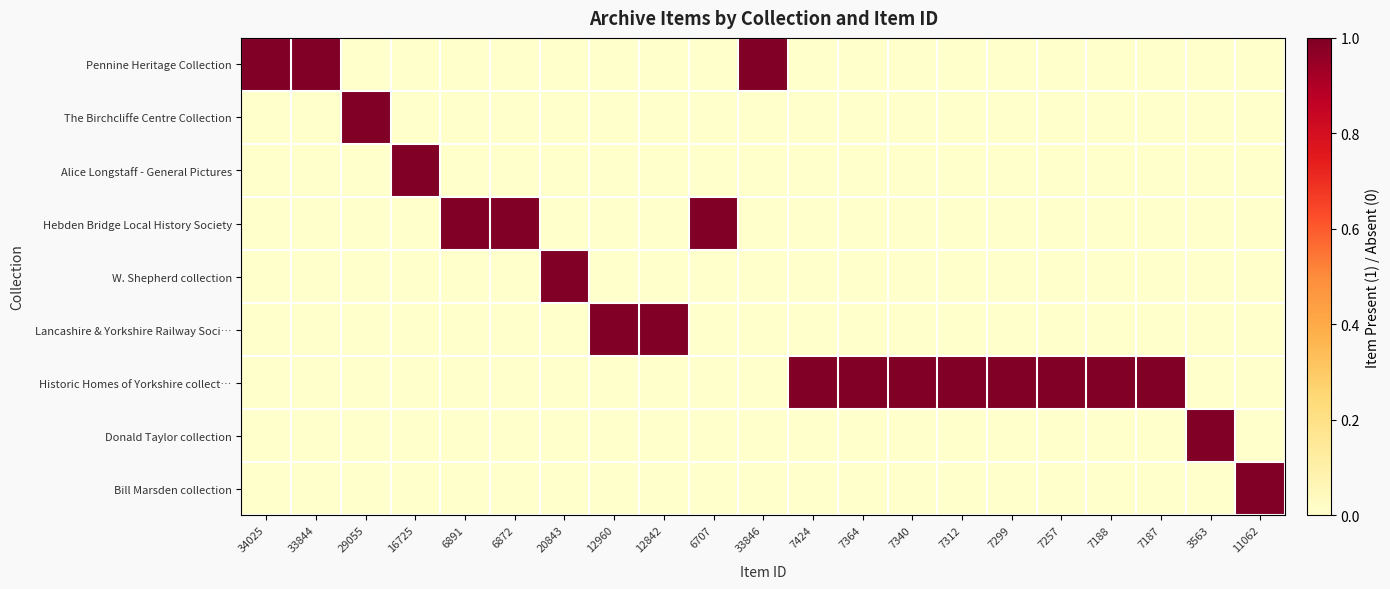

Reading left to right, list all the values displayed in this chart.

Pennine Heritage Collection: 34025=1	33844=1	29055=0	16725=0	6891=0	6872=0	20843=0	12960=0	12842=0	6707=0	33846=1	7424=0	7364=0	7340=0	7312=0	7299=0	7257=0	7188=0	7187=0	3563=0	11062=0
The Birchcliffe Centre Collection: 34025=0	33844=0	29055=1	16725=0	6891=0	6872=0	20843=0	12960=0	12842=0	6707=0	33846=0	7424=0	7364=0	7340=0	7312=0	7299=0	7257=0	7188=0	7187=0	3563=0	11062=0
Alice Longstaff - General Pictures: 34025=0	33844=0	29055=0	16725=1	6891=0	6872=0	20843=0	12960=0	12842=0	6707=0	33846=0	7424=0	7364=0	7340=0	7312=0	7299=0	7257=0	7188=0	7187=0	3563=0	11062=0
Hebden Bridge Local History Society: 34025=0	33844=0	29055=0	16725=0	6891=1	6872=1	20843=0	12960=0	12842=0	6707=1	33846=0	7424=0	7364=0	7340=0	7312=0	7299=0	7257=0	7188=0	7187=0	3563=0	11062=0
W. Shepherd collection: 34025=0	33844=0	29055=0	16725=0	6891=0	6872=0	20843=1	12960=0	12842=0	6707=0	33846=0	7424=0	7364=0	7340=0	7312=0	7299=0	7257=0	7188=0	7187=0	3563=0	11062=0
Lancashire & Yorkshire Railway Soci…: 34025=0	33844=0	29055=0	16725=0	6891=0	6872=0	20843=0	12960=1	12842=1	6707=0	33846=0	7424=0	7364=0	7340=0	7312=0	7299=0	7257=0	7188=0	7187=0	3563=0	11062=0
Historic Homes of Yorkshire collect…: 34025=0	33844=0	29055=0	16725=0	6891=0	6872=0	20843=0	12960=0	12842=0	6707=0	33846=0	7424=1	7364=1	7340=1	7312=1	7299=1	7257=1	7188=1	7187=1	3563=0	11062=0
Donald Taylor collection: 34025=0	33844=0	29055=0	16725=0	6891=0	6872=0	20843=0	12960=0	12842=0	6707=0	33846=0	7424=0	7364=0	7340=0	7312=0	7299=0	7257=0	7188=0	7187=0	3563=1	11062=0
Bill Marsden collection: 34025=0	33844=0	29055=0	16725=0	6891=0	6872=0	20843=0	12960=0	12842=0	6707=0	33846=0	7424=0	7364=0	7340=0	7312=0	7299=0	7257=0	7188=0	7187=0	3563=0	11062=1